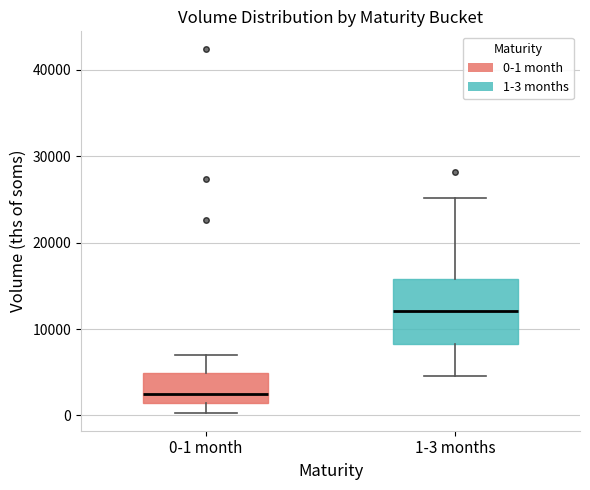

Reading left to right, transcribe this box plot: for each box, give where its median line is, the range the box spans, and where its two whiskers end, as read against the y-axis. The values are not printed on the chart, so give them approximately, as read against the axis.

0-1 month: median 2000, box 1000 to 5000, whiskers 0 to 7000
1-3 months: median 12000, box 8000 to 16000, whiskers 5000 to 25000